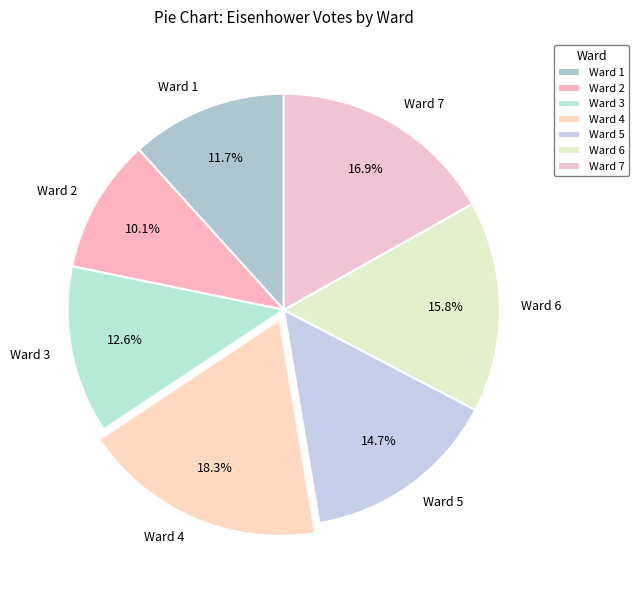

To the nearest percent, what portion does Ward 2 represent?

10%